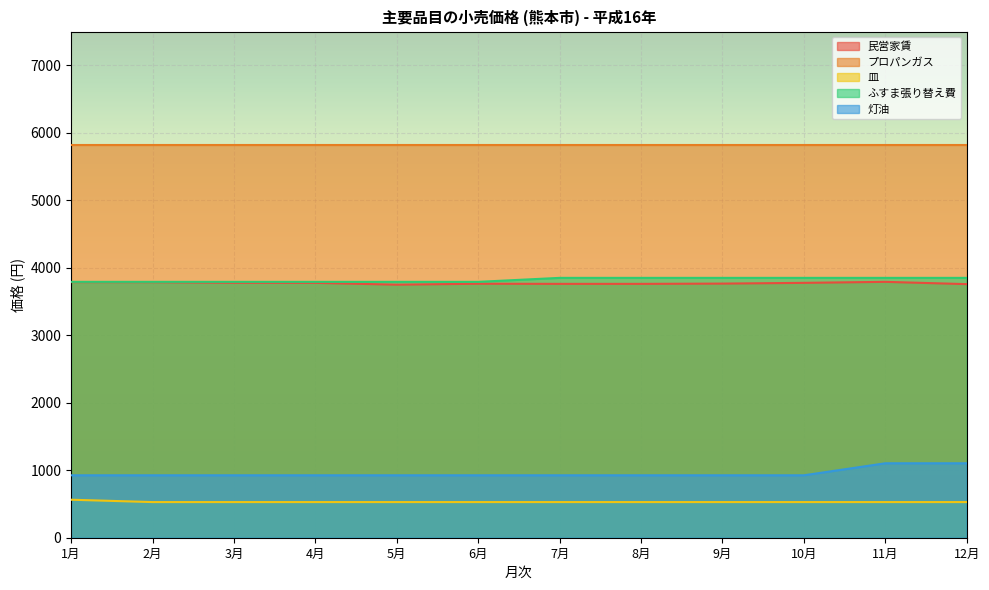

Between 7月 and 6月, which is larger?

6月